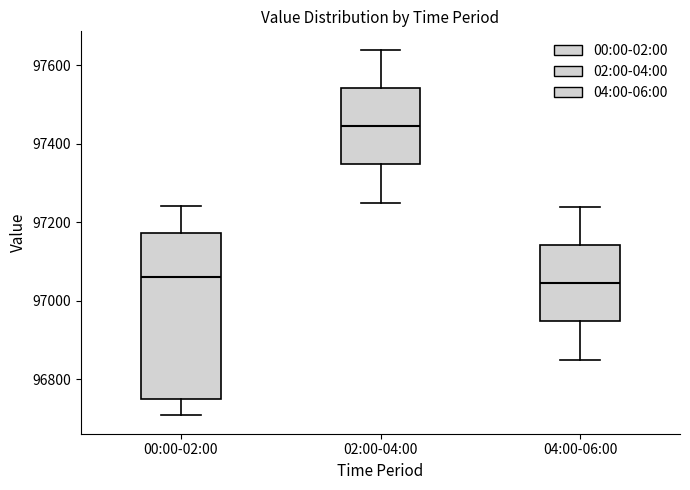

Reading left to right, transcribe this box plot: for each box, give where its median line is, the range the box spans, and where its two whiskers end, as read against the y-axis. The values are not printed on the chart, so give them approximately, as read against the axis.

00:00-02:00: median 97060, box 96760 to 97180, whiskers 96700 to 97240
02:00-04:00: median 97440, box 97340 to 97540, whiskers 97260 to 97640
04:00-06:00: median 97040, box 96940 to 97140, whiskers 96860 to 97240